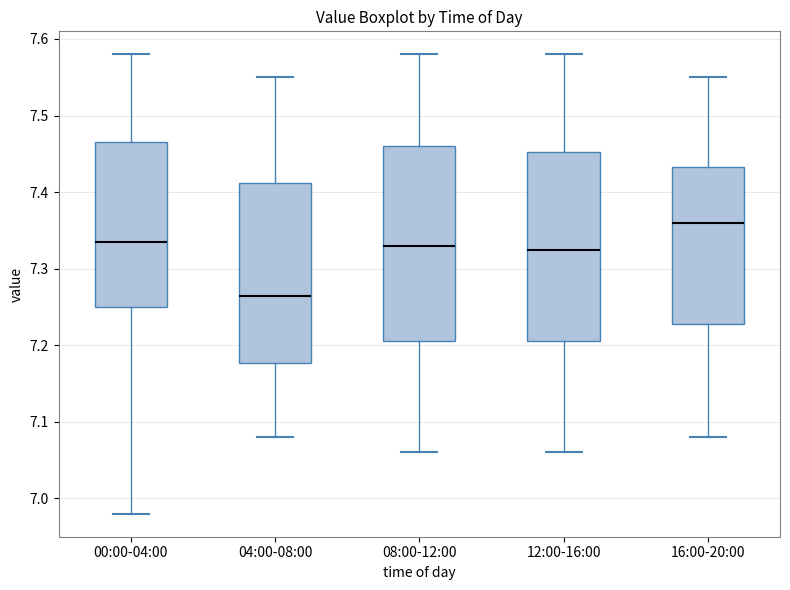

Where is the lower edge of the box for 16:00-20:00 on the y-axis? The values are not printed on the chart, so give them approximately, as read against the axis.

7.23